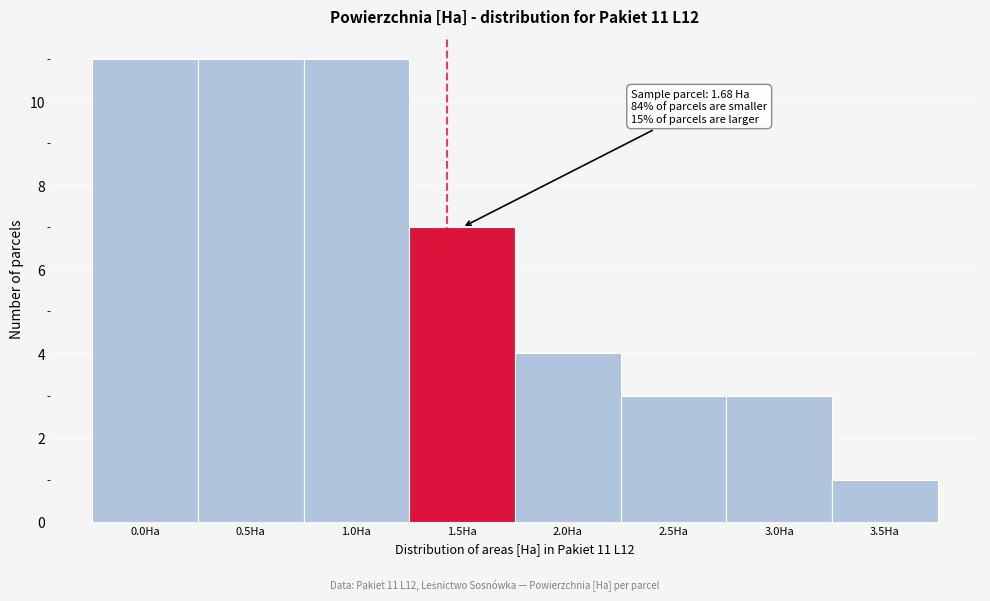

Reading left to right, transcribe all the data shown in this chart.

0.0Ha=11	0.5Ha=11	1.0Ha=11	1.5Ha=7	2.0Ha=4	2.5Ha=3	3.0Ha=3	3.5Ha=1